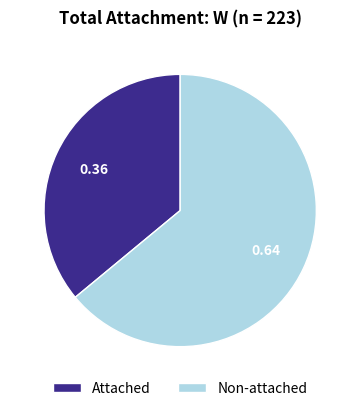

Count the number of slices in the pie.

2